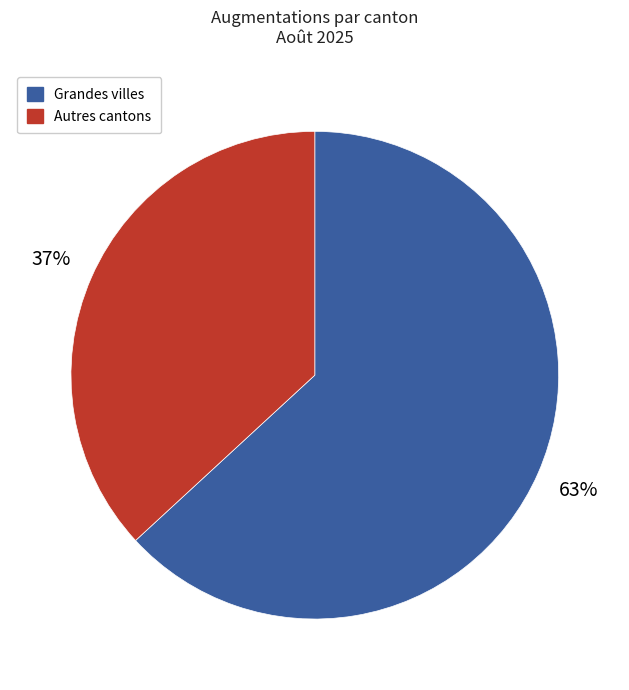

Is there a majority slice in this chart?

Yes